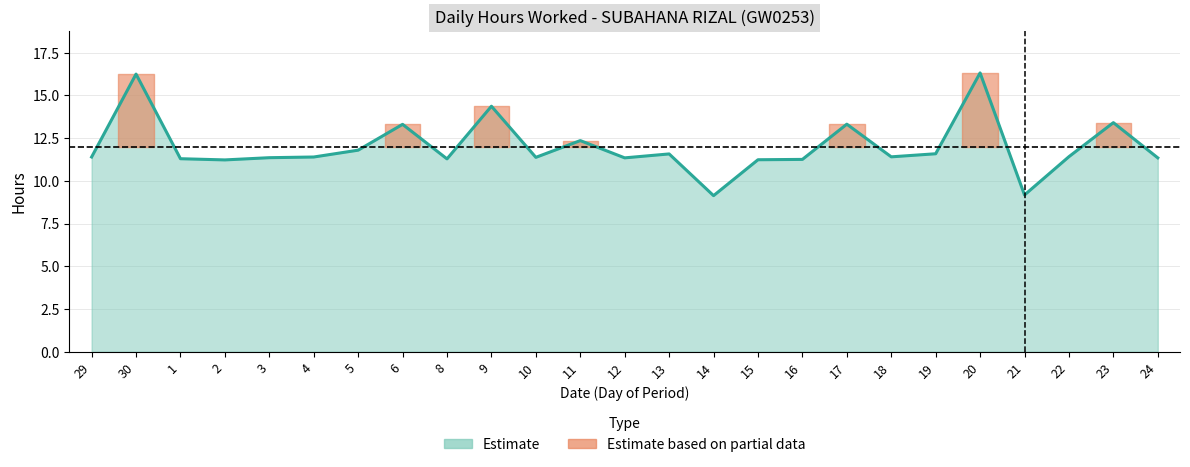

How many lines are shown in the chart?

1